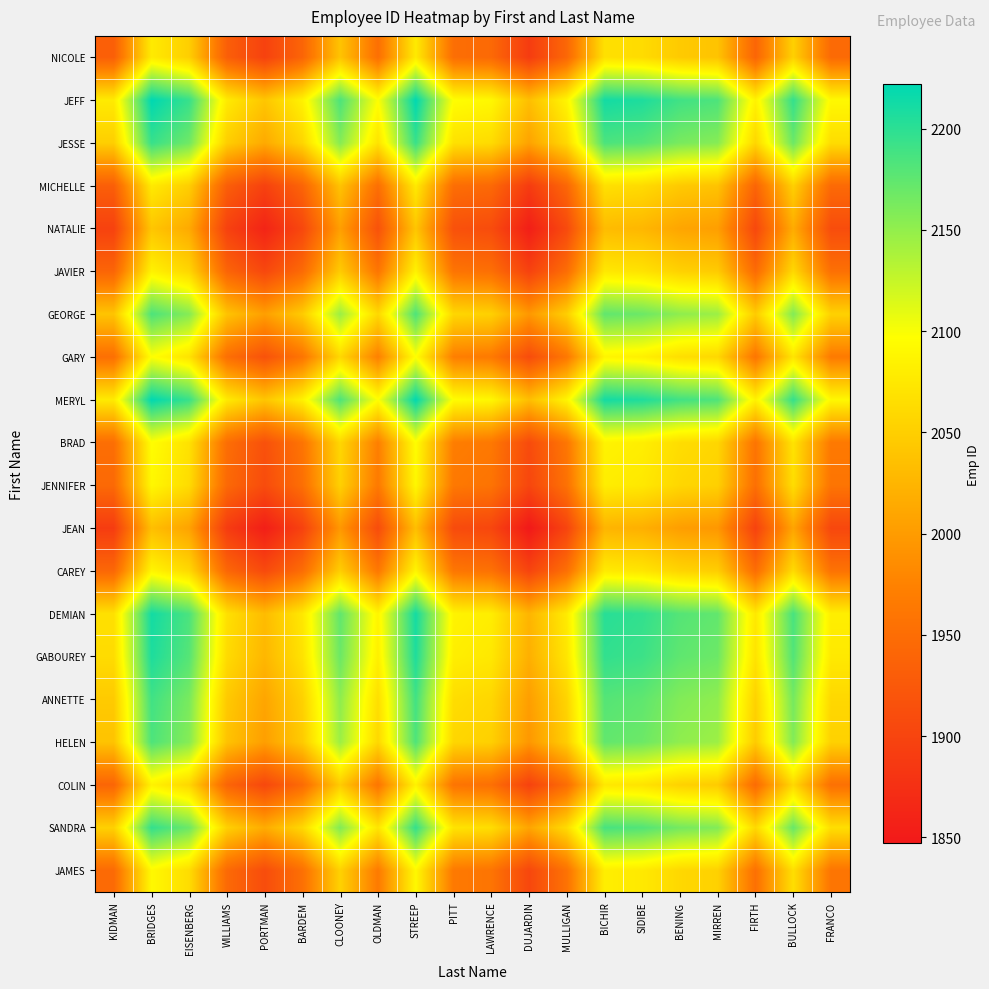

Rank the series at KIDMAN from highest to lowest value.

JEFF, MERYL, DEMIAN, GABOUREY, SANDRA, JESSE, ANNETTE, GEORGE, HELEN, GARY, BRAD, JAMES, JENNIFER, CAREY, COLIN, JAVIER, NICOLE, MICHELLE, NATALIE, JEAN